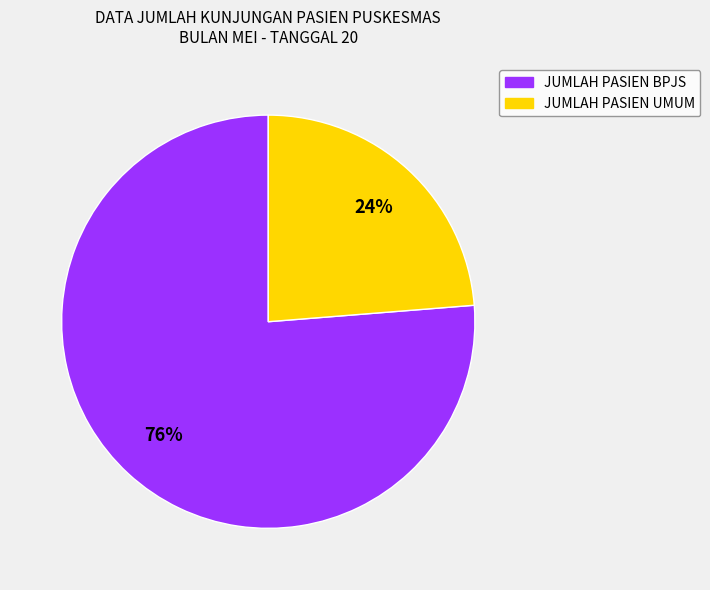

Do JUMLAH PASIEN BPJS and JUMLAH PASIEN UMUM together represent more than half of the pie?

Yes